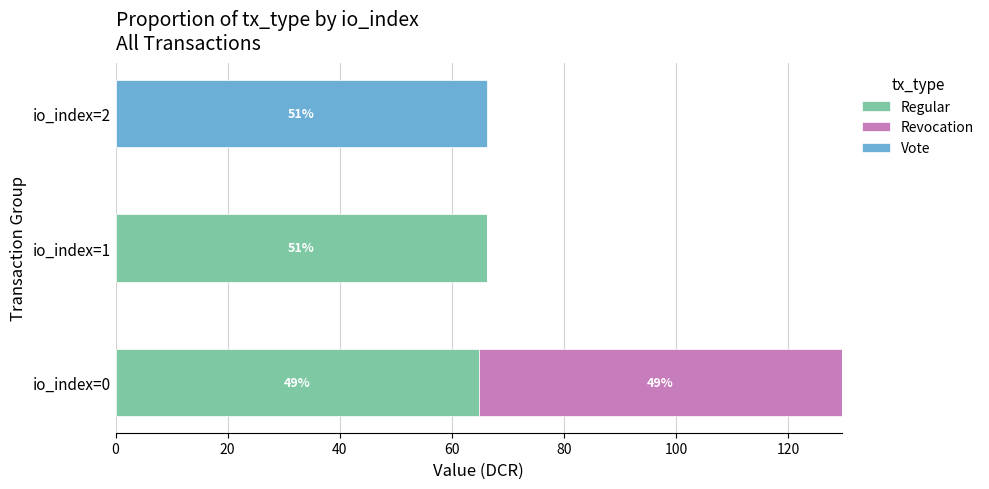

What is the maximum value for Regular?

66.2